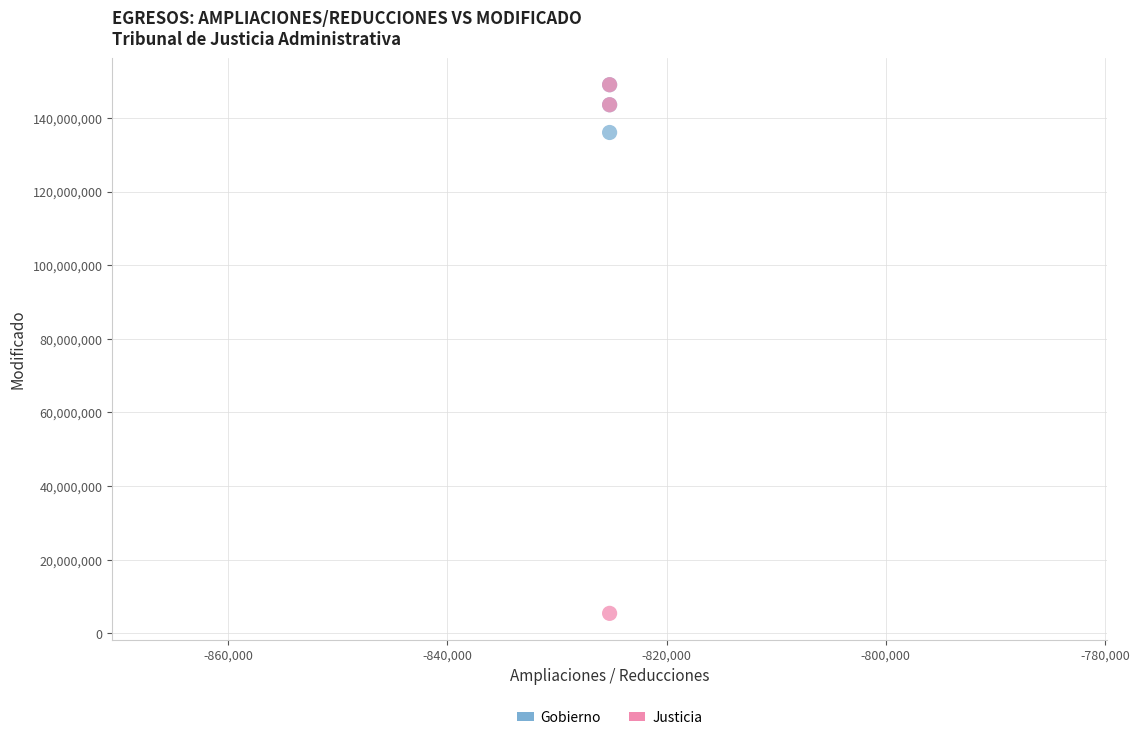

Across all series, what Y value is closest to 77236418?

136057084.5